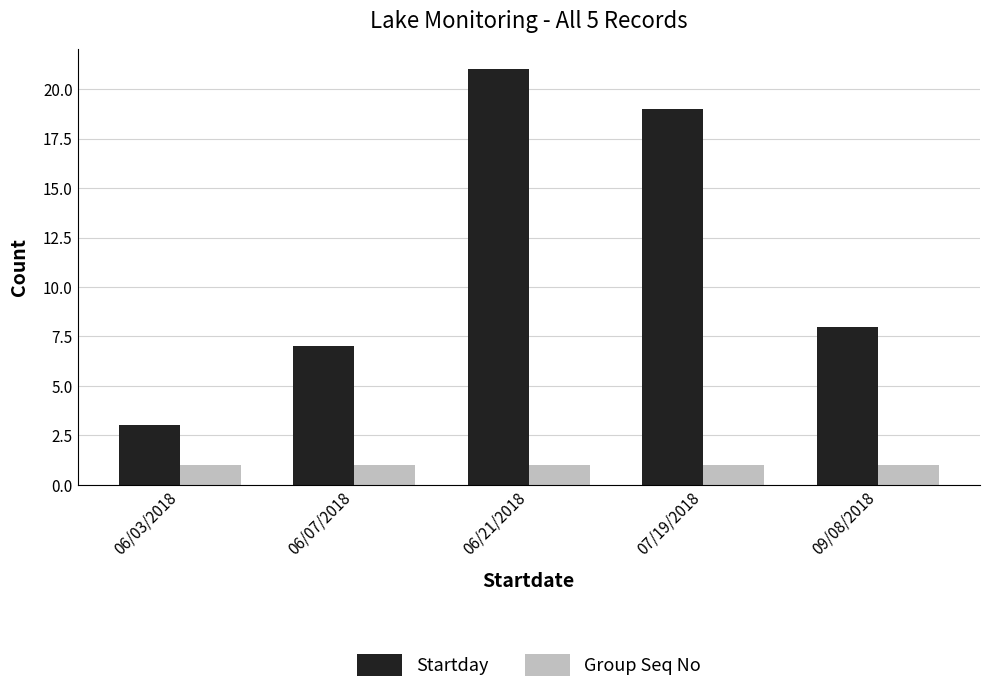

The Startday series shows 33 at 07/19/2018. True or false?

False